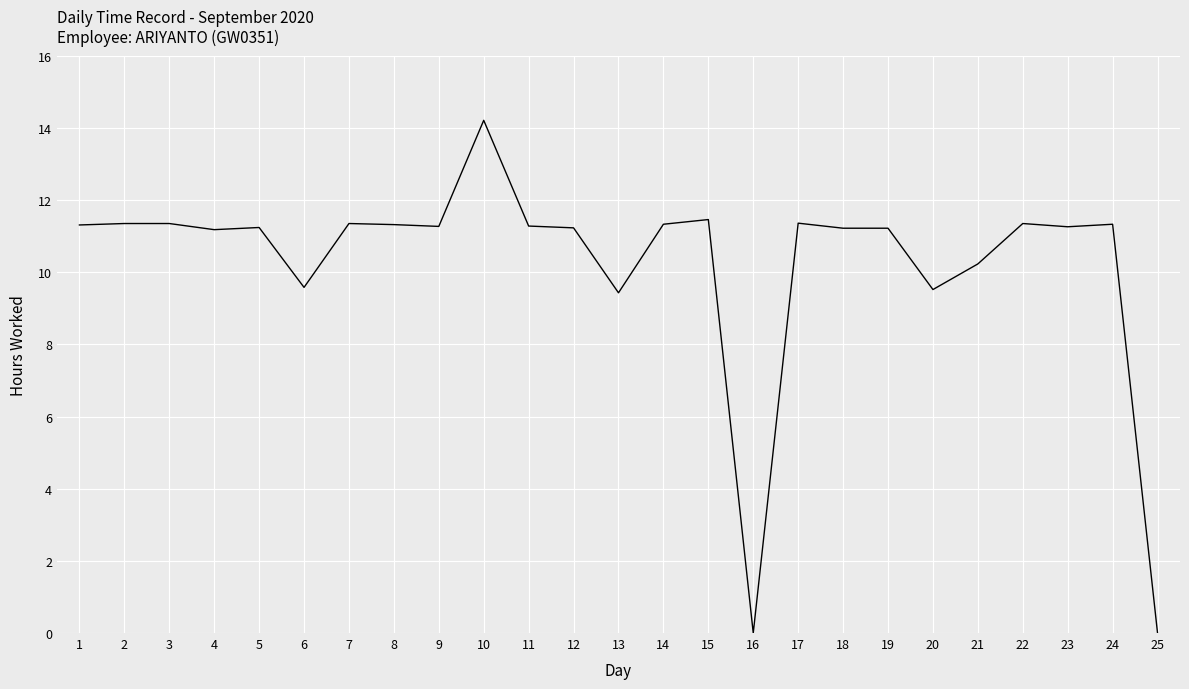

How many series are shown in this chart?

1